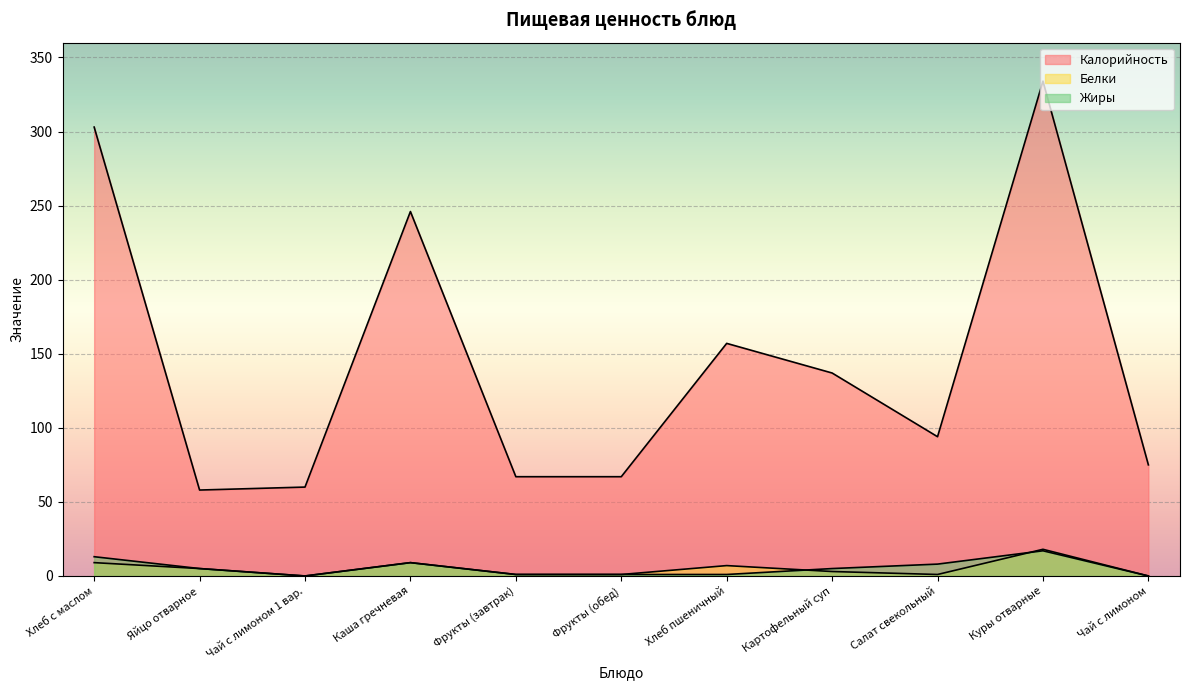

The value of Калорийность at Картофельный суп is 44. True or false?

False